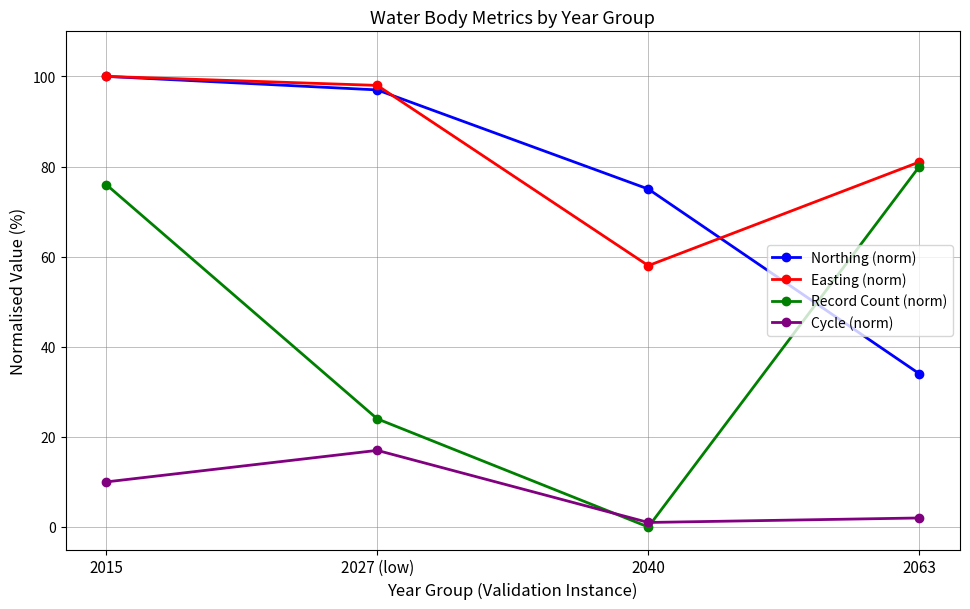

What is the spread (max minus min) of values at 2015?

90